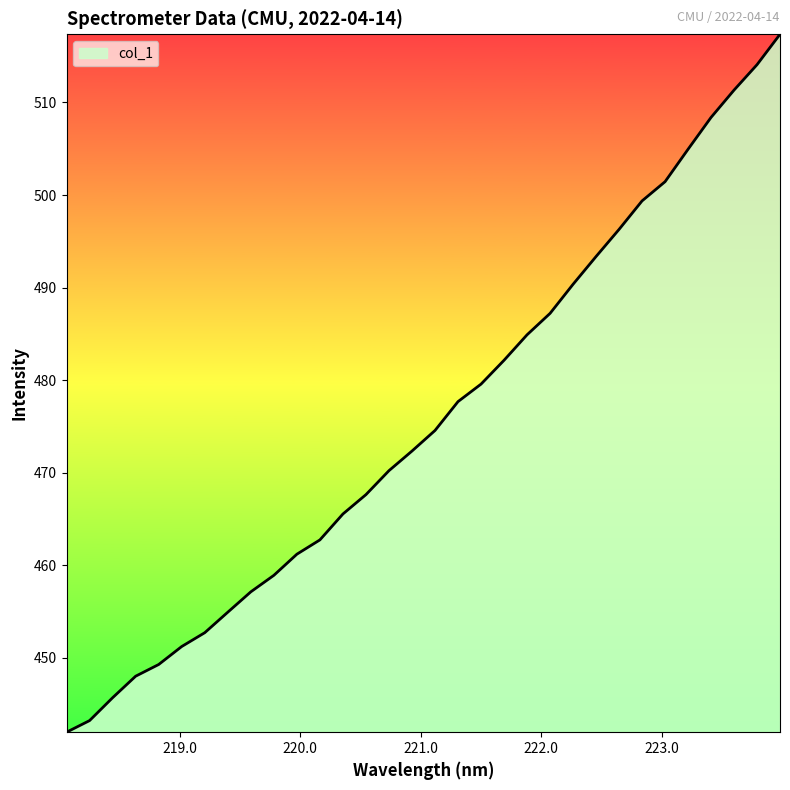

What is the minimum value shown in the chart?

442.0